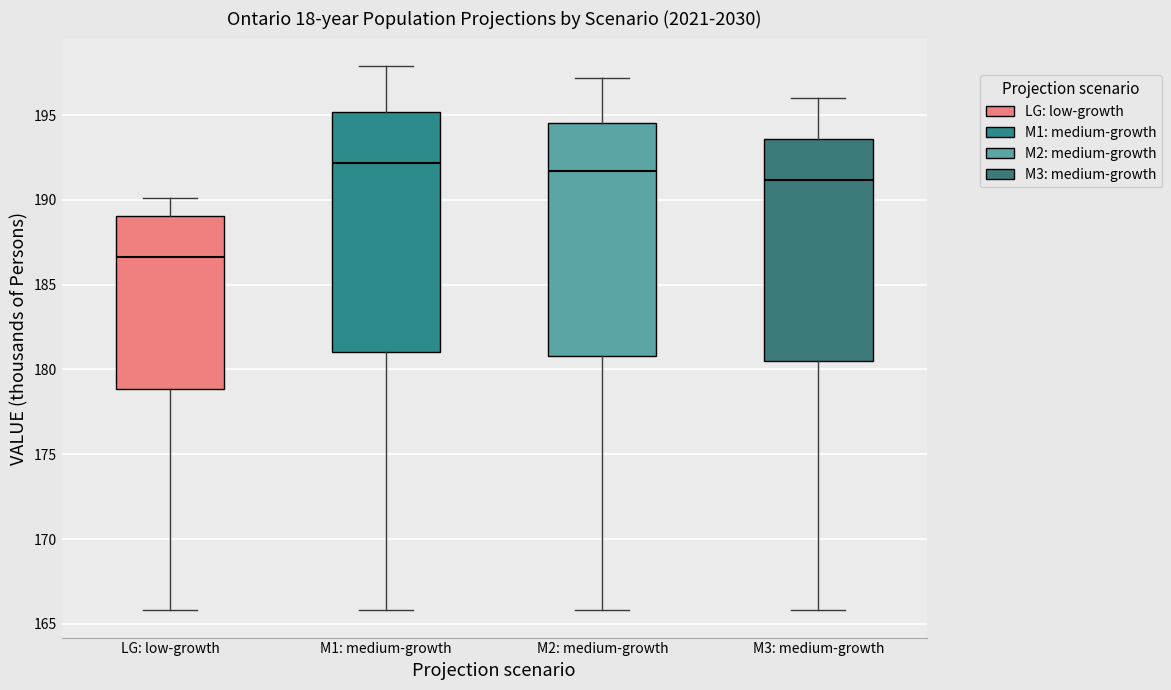

Which box has the lowest median line?

LG: low-growth